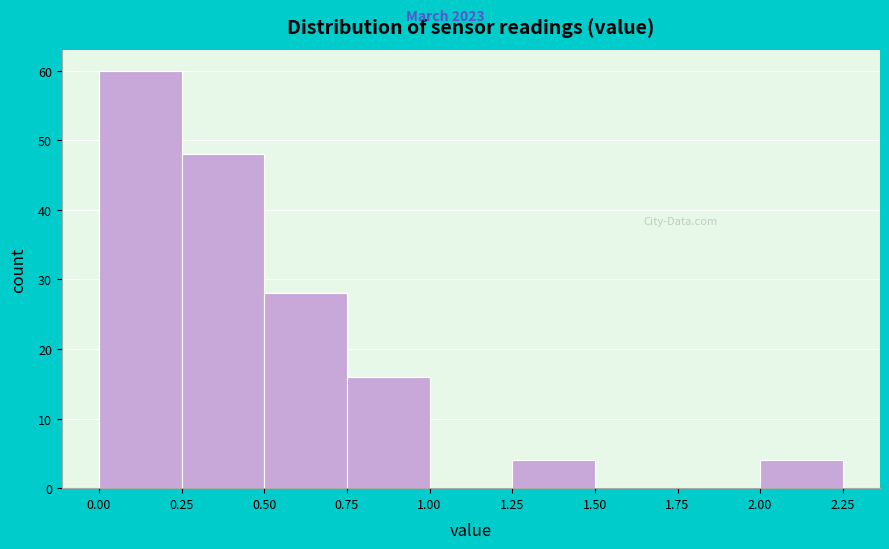

Over which range of the x-axis is the bar tallest?

0.00 to 0.25